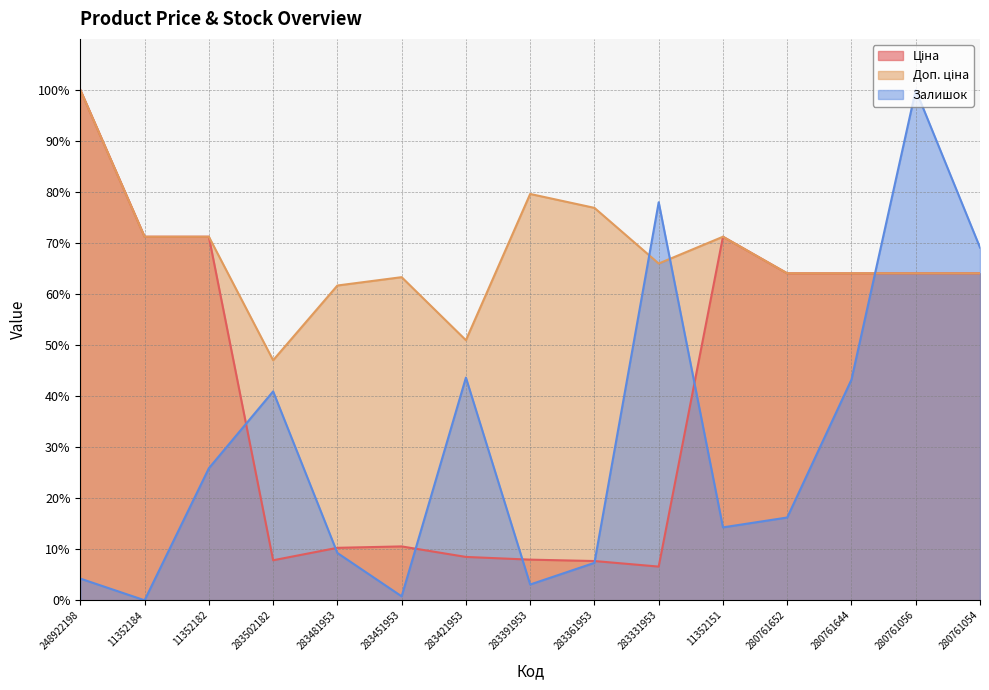

Where is the first local minimum for Доп. ціна?

283502182